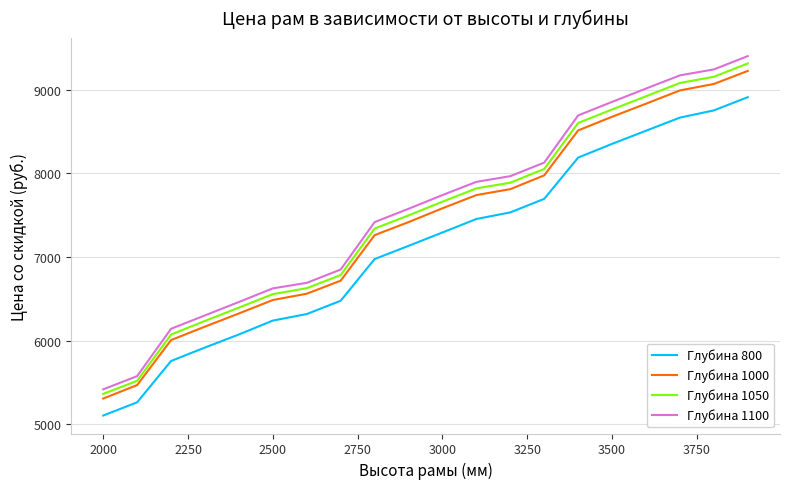

What is the minimum value shown in the chart?

5105